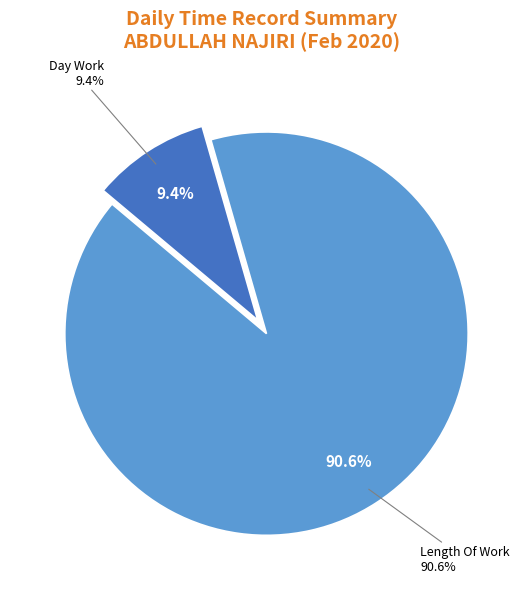

How much of the chart is everything except Over Time 3.0?

100.0%